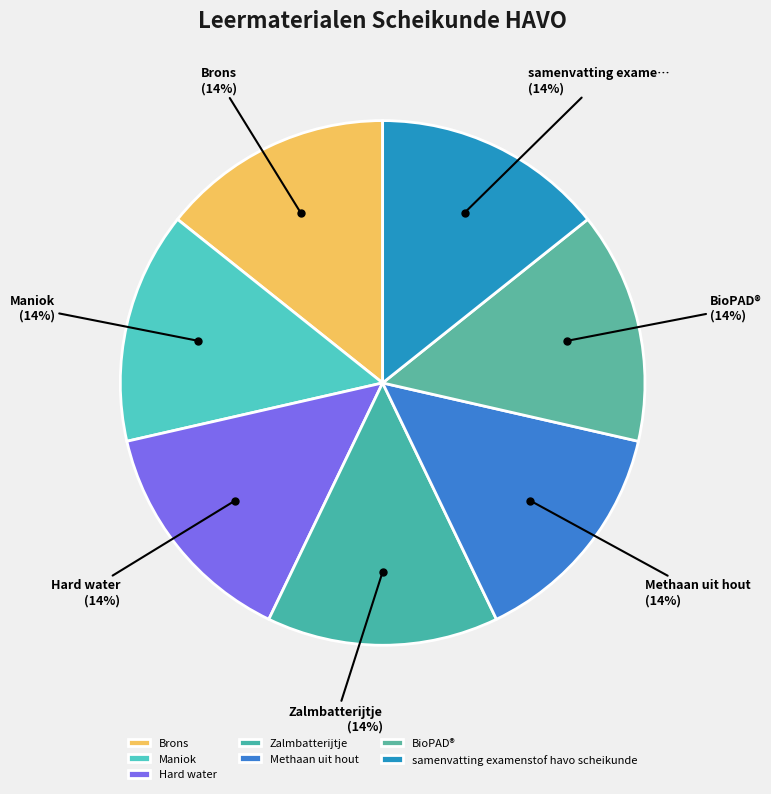

What is the smallest slice in the pie chart?

Brons